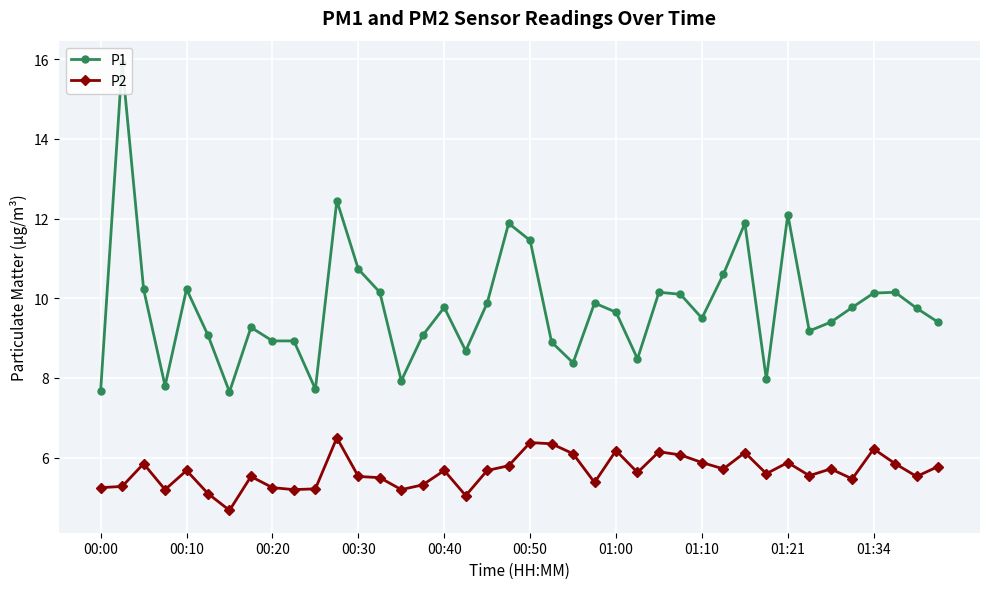

True or false: P1 has a value of 12.0 at 17.

False